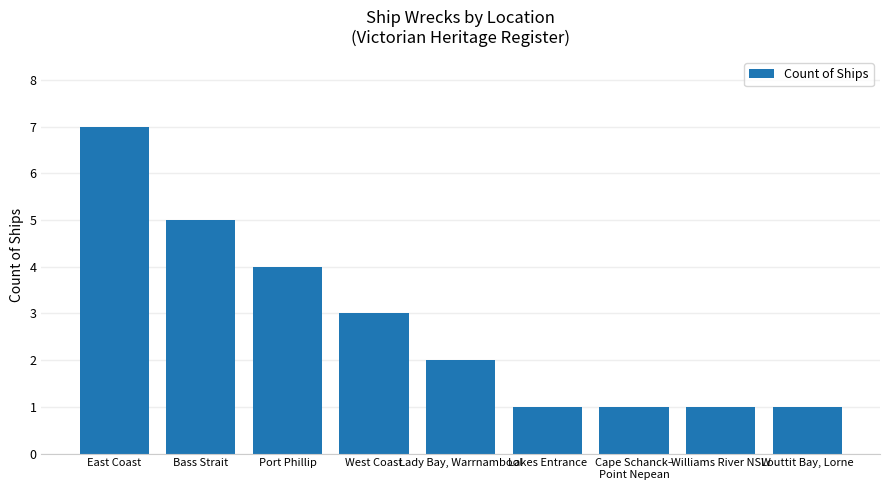

What is the approximate value at Lakes Entrance?

1